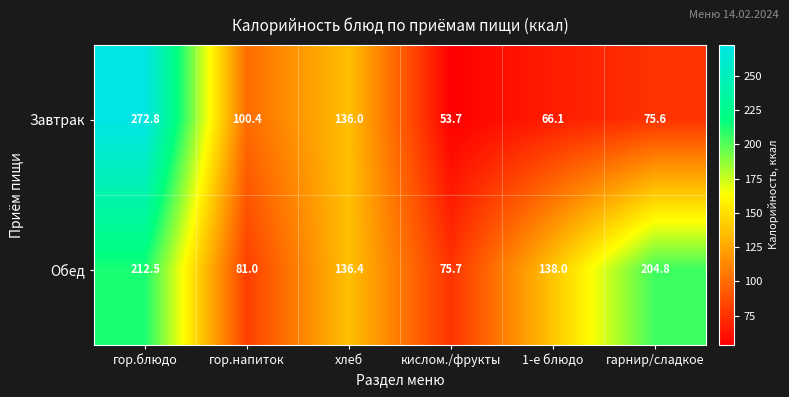

Which category has the lowest value across all series?

кислом./фрукты